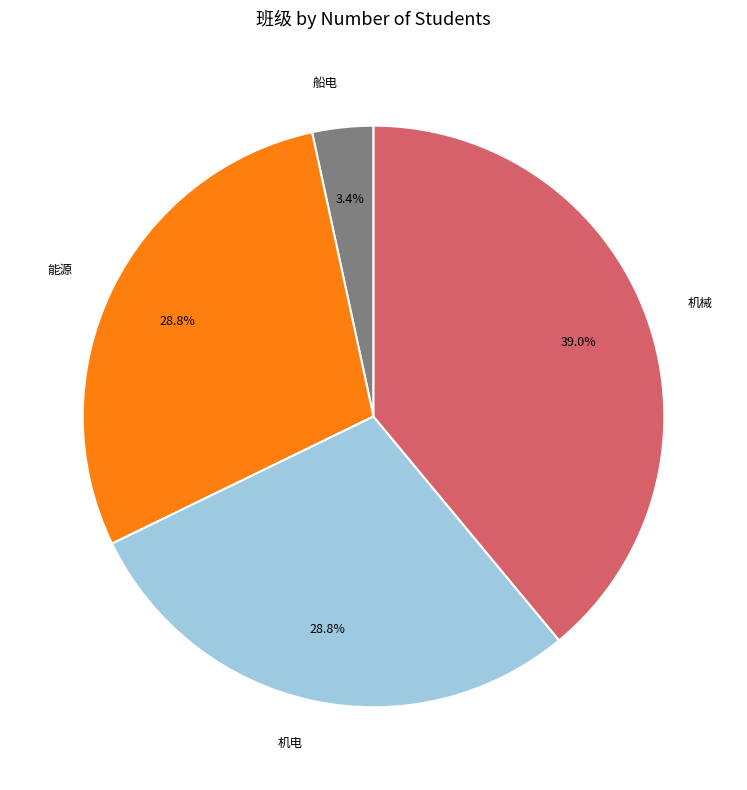

Between 船电 and 能源, which is larger?

能源